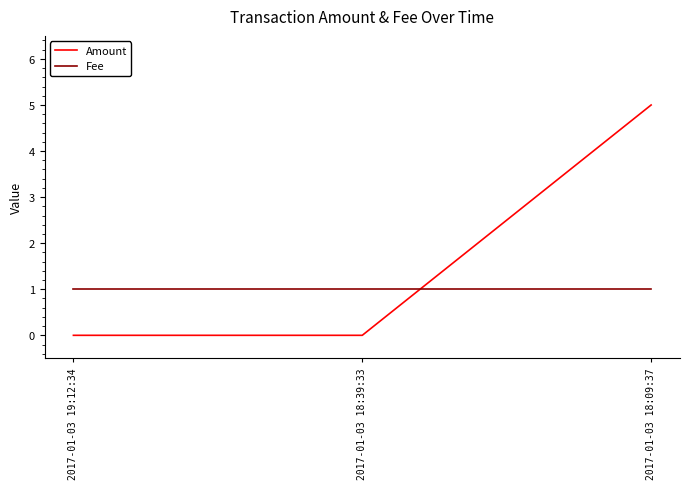

At how many categories does at least one series exceed 2?

1